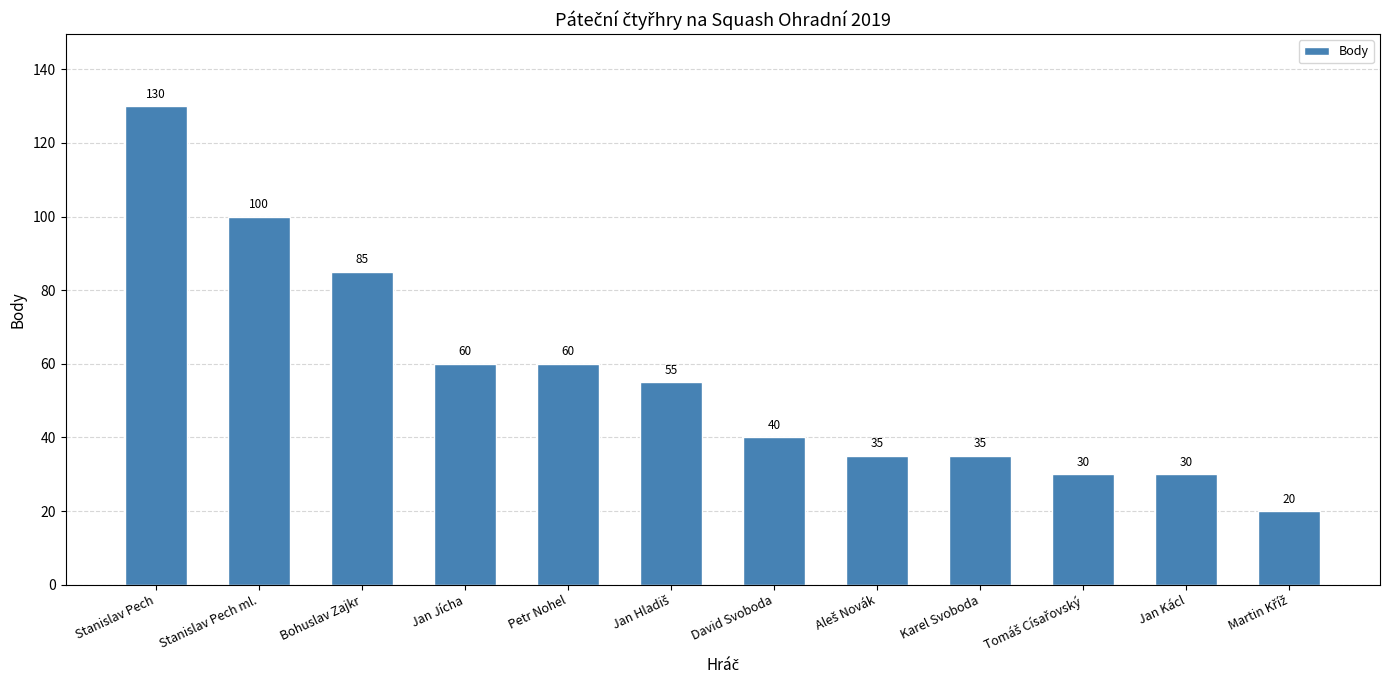

What is the average value?

57